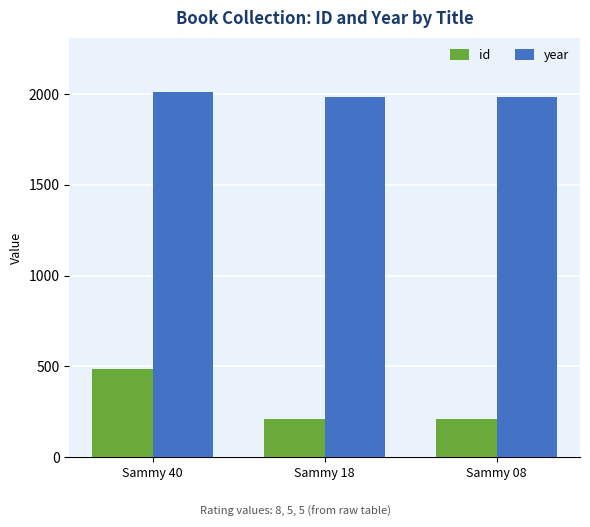

What is the maximum value shown in the chart?

2009